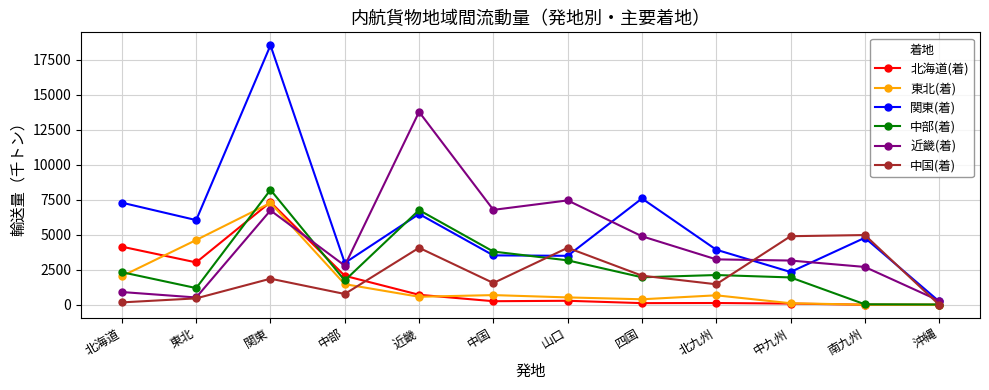

How many distinct data groups are displayed?

6